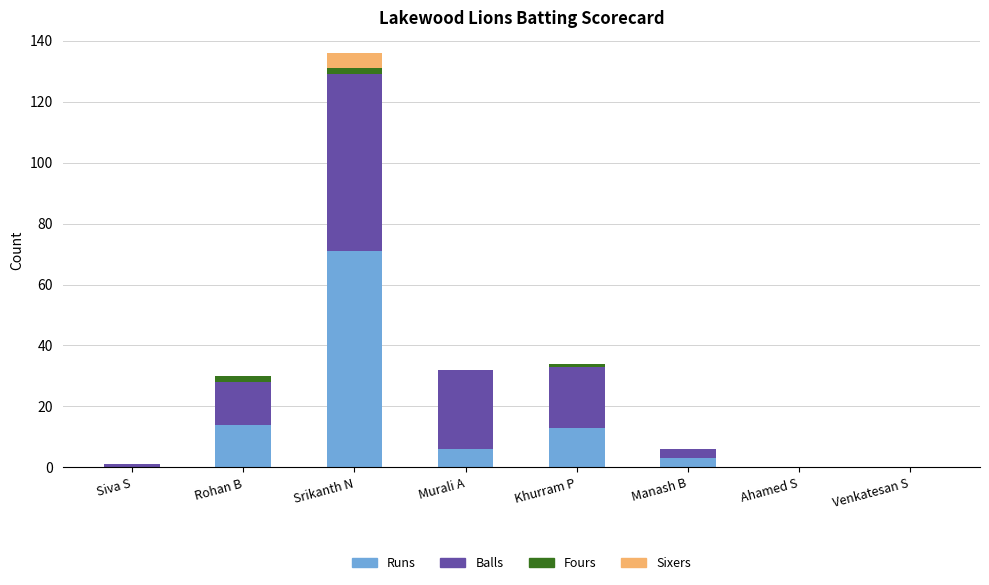

What is the sum of all Runs values?

107